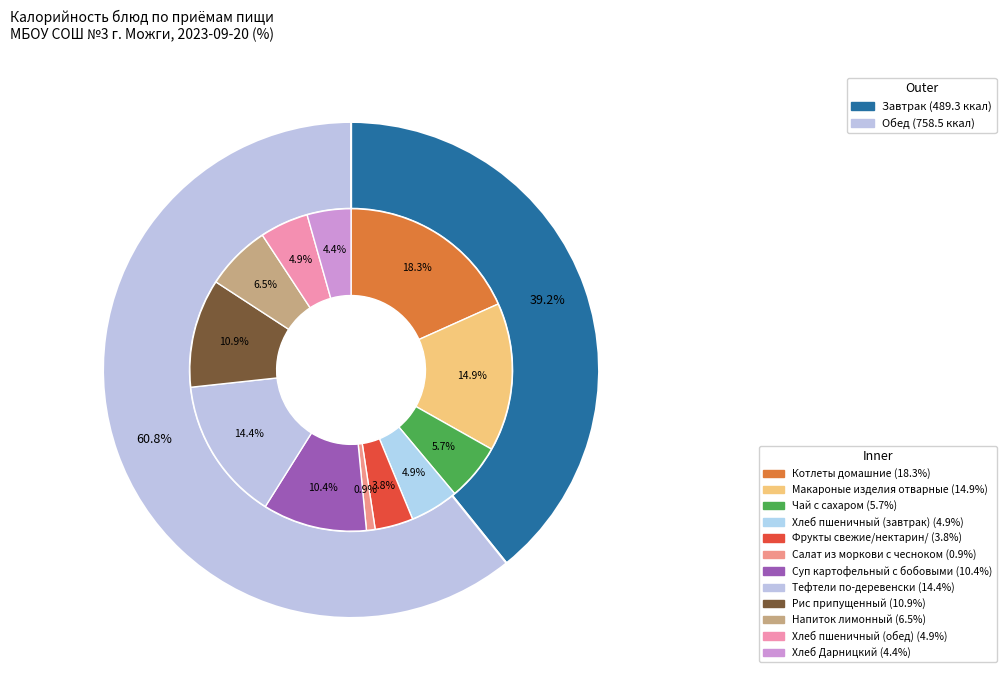

Combined, what portion of the pie is Рис припущенный and Хлеб пшеничный (обед)?

15.8%